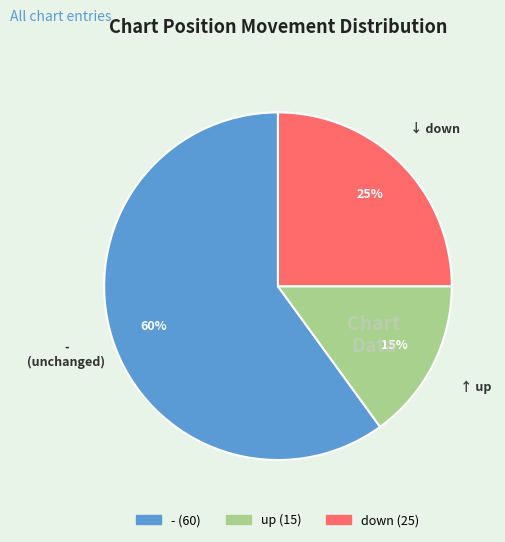

Which has a higher value, up or -?

-